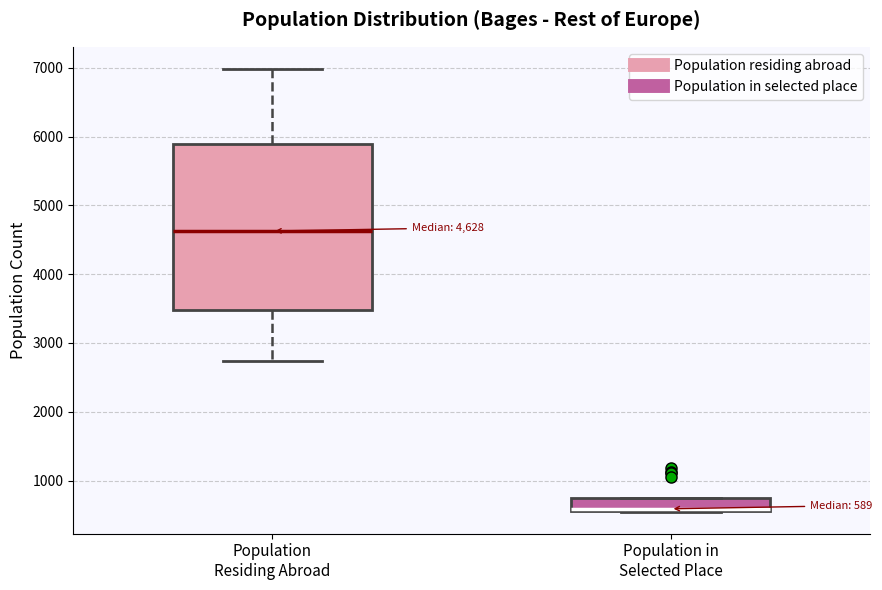

Which box's median line is the highest?

Population Residing Abroad